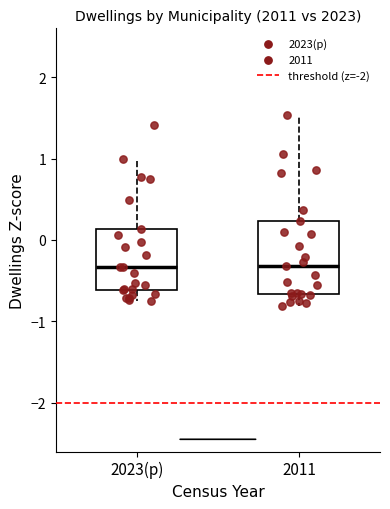

Which box is the tallest, from its lower edge to its upper edge?

2011